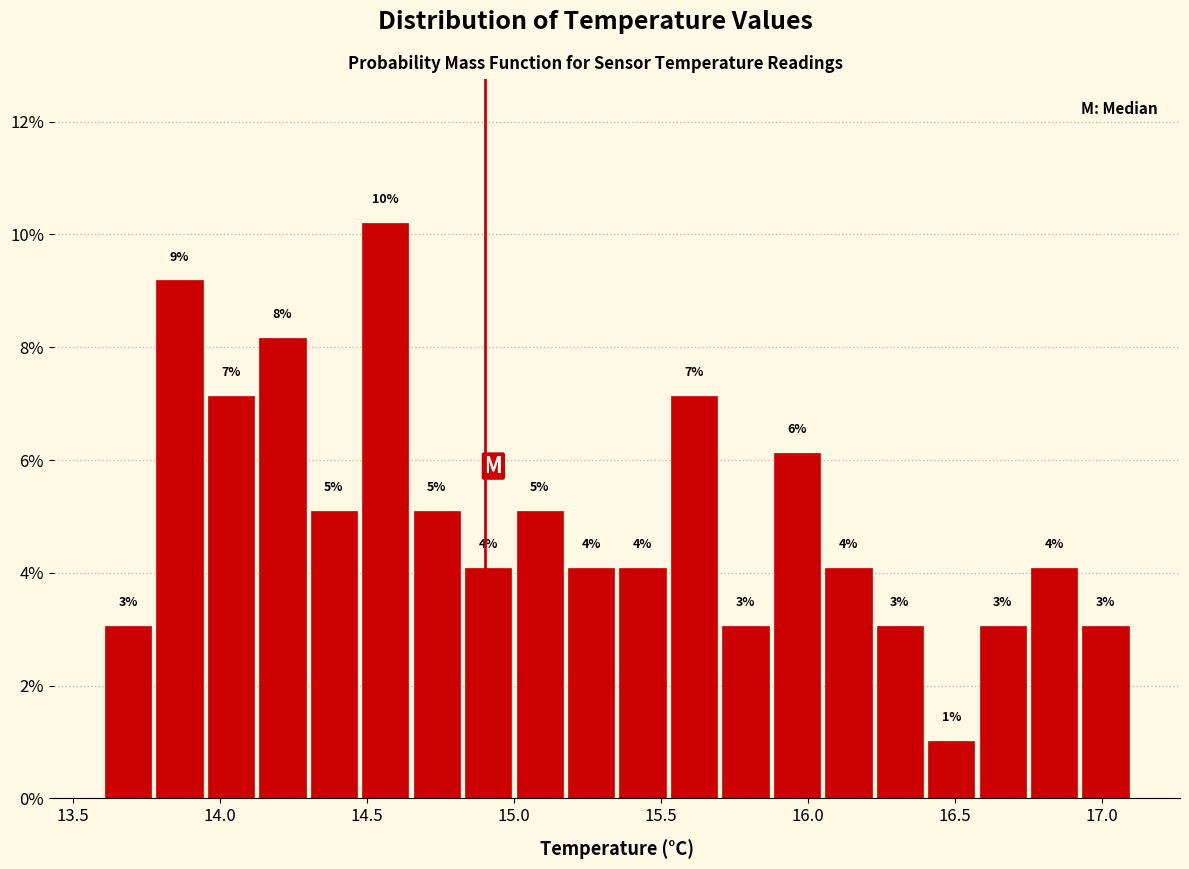

Around what value on the x-axis is the tallest bar? Give the approximate position of its centre, as read against the axis.

14.55